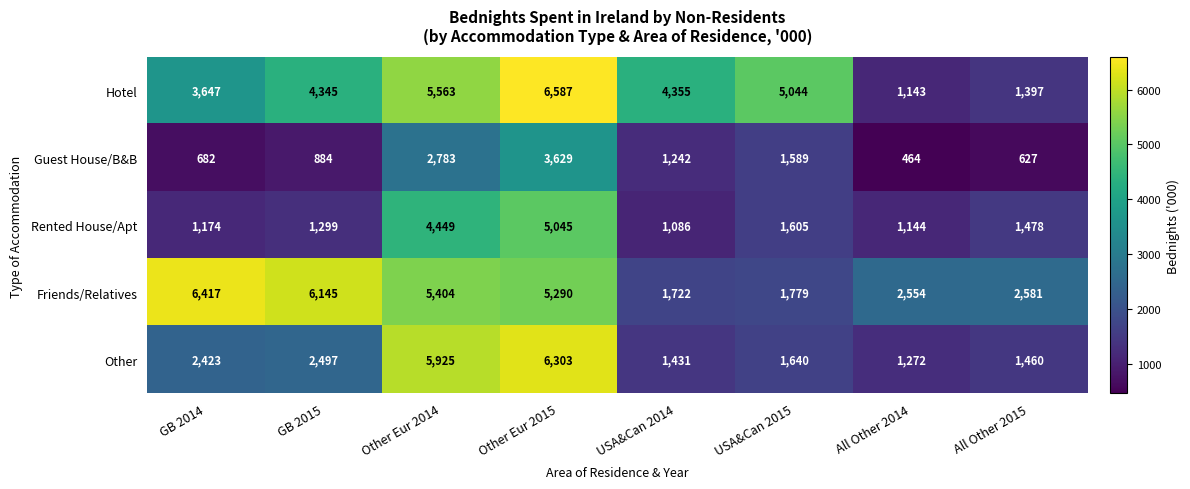

At how many categories does at least one series exceed 3974?

6